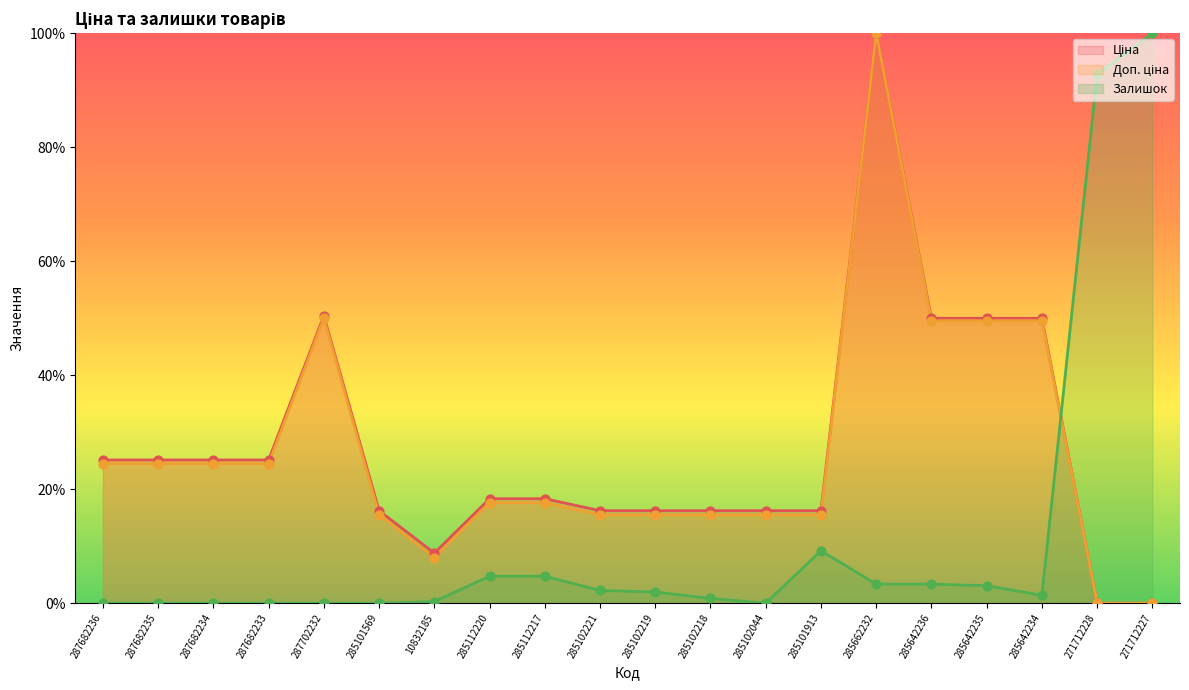

At which category is the sum across all series the highest?

285662232